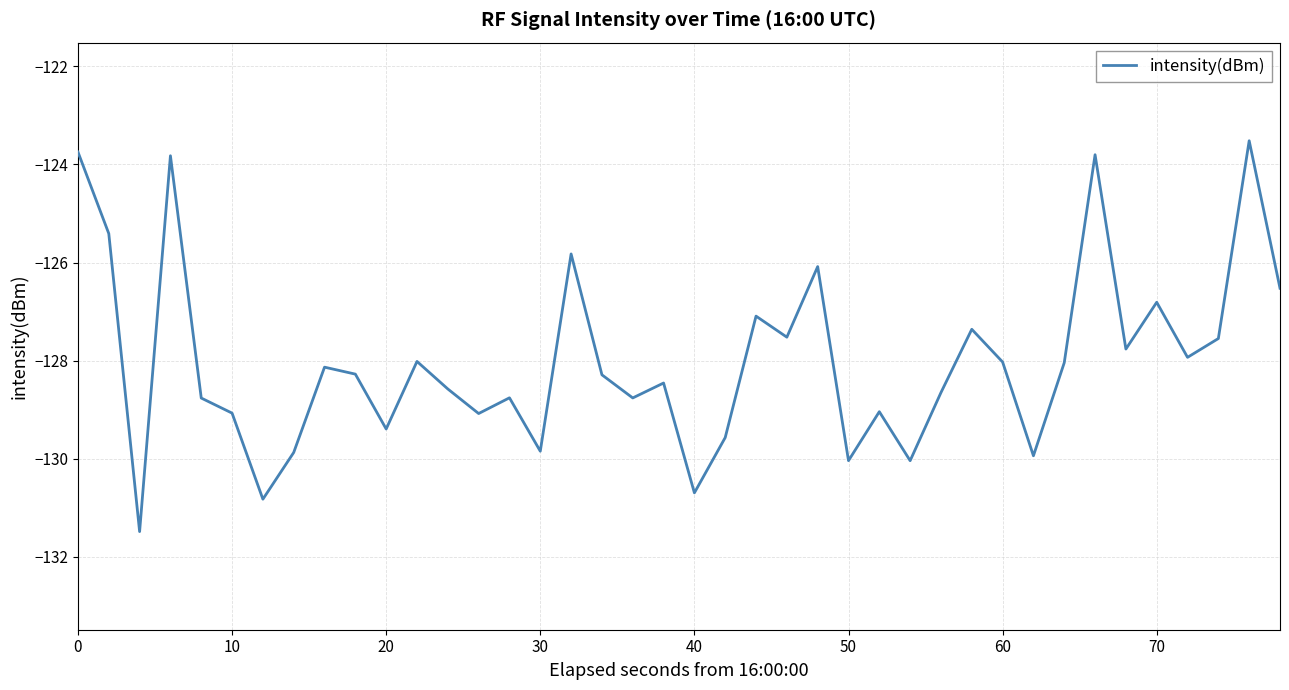

What is the smallest value displayed?

-131.5